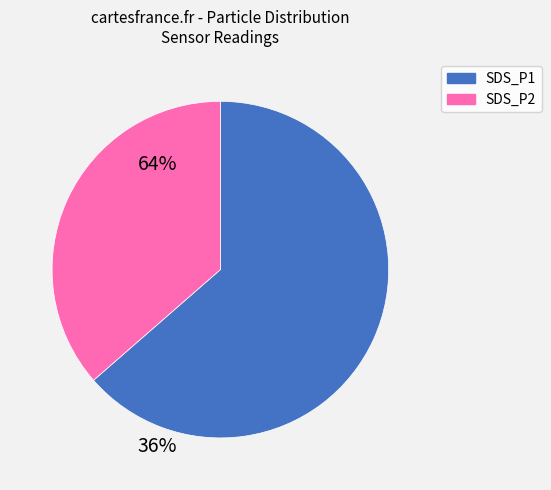

Is the sum of SDS_P1 and SDS_P2 greater than half?

Yes